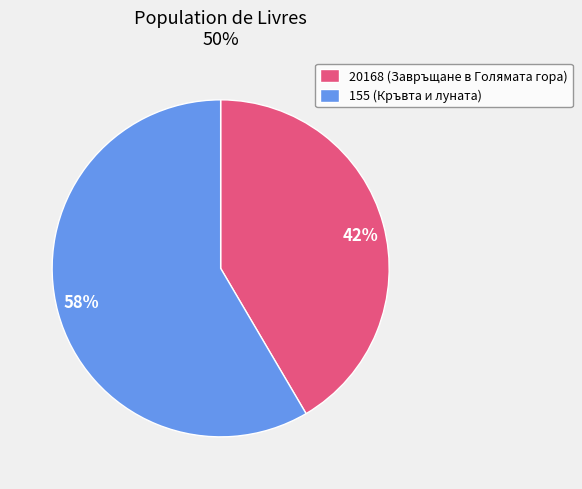

Is the sum of 20168 and 155 greater than half?

Yes